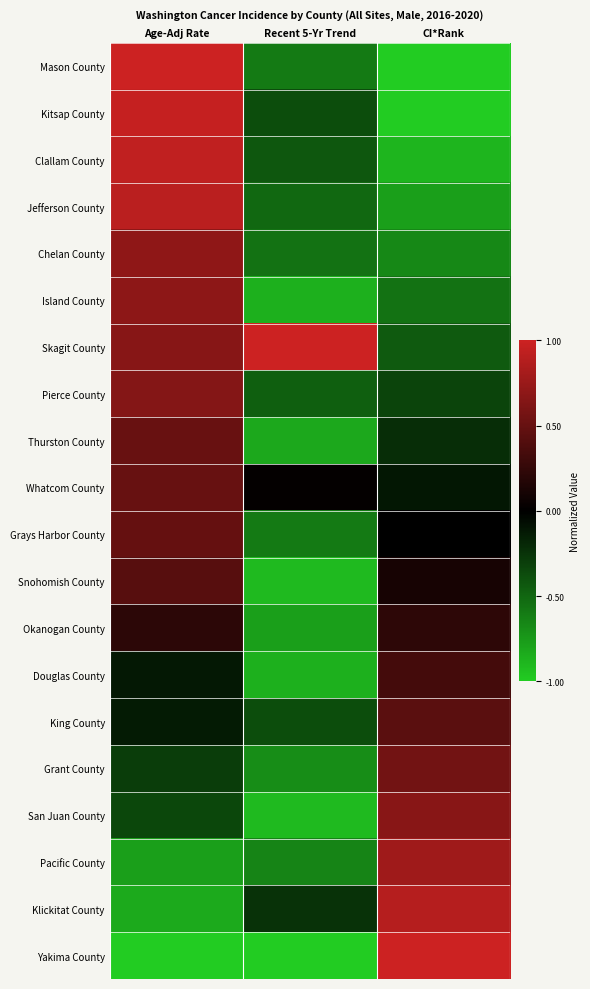

What is the greatest value displayed?

1.0